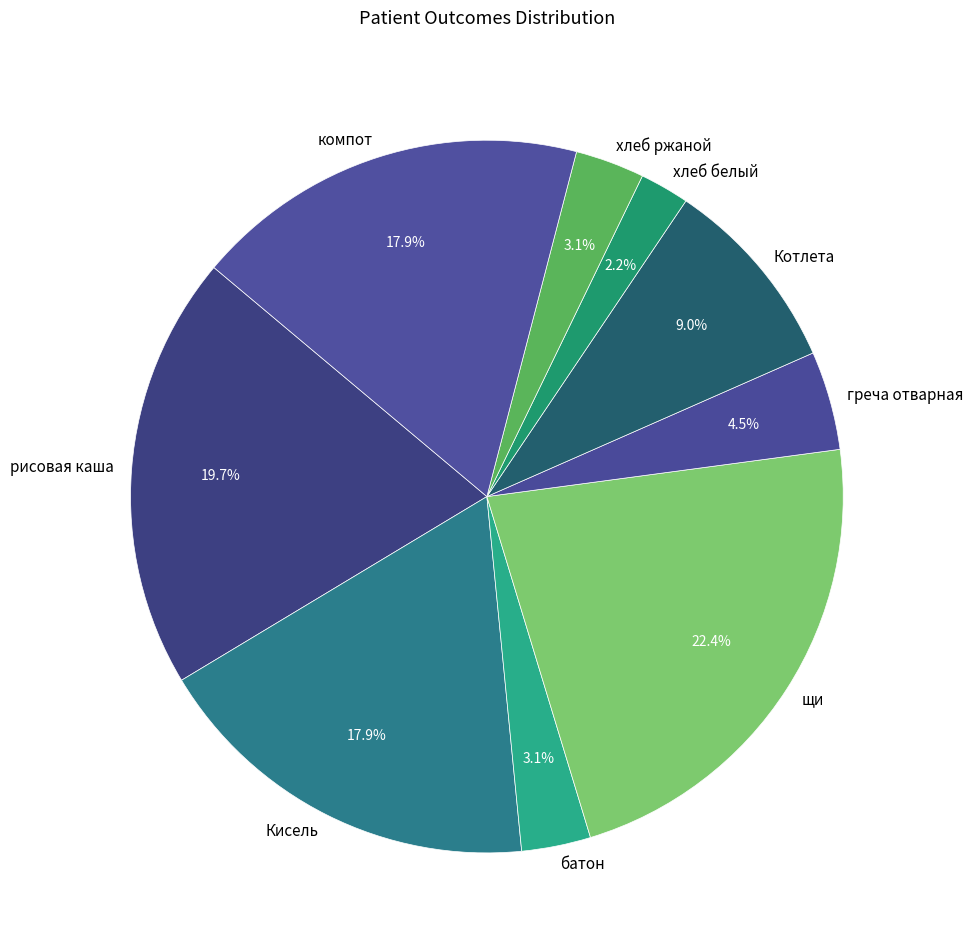

The рисовая каша slice represents 20% of the pie. True or false?

True